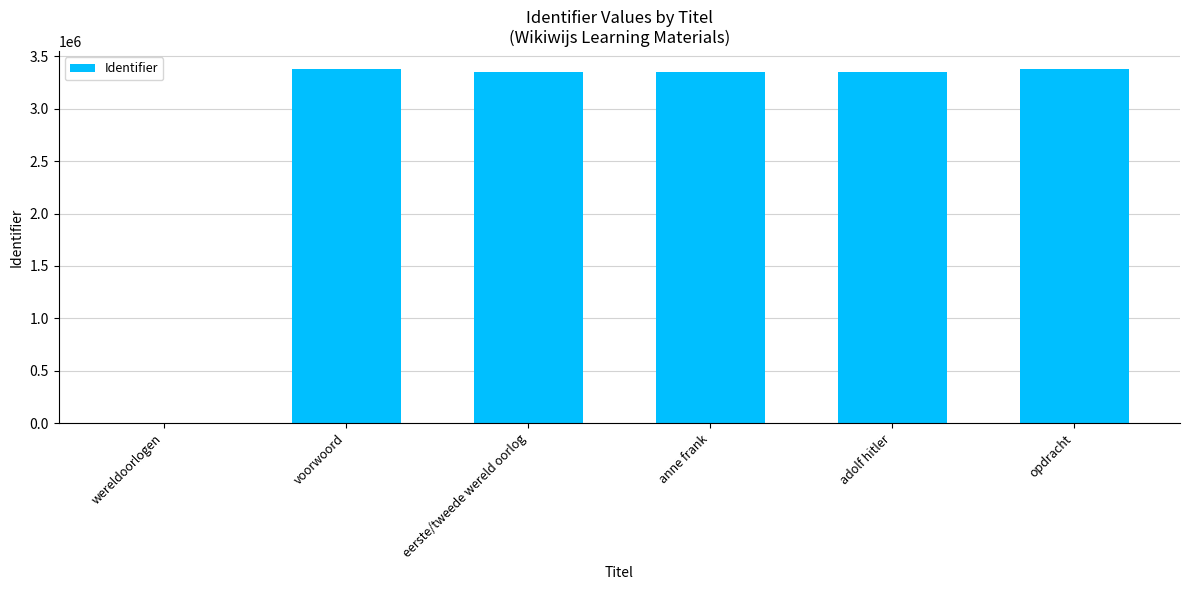

What is the sum of all values?

16819529